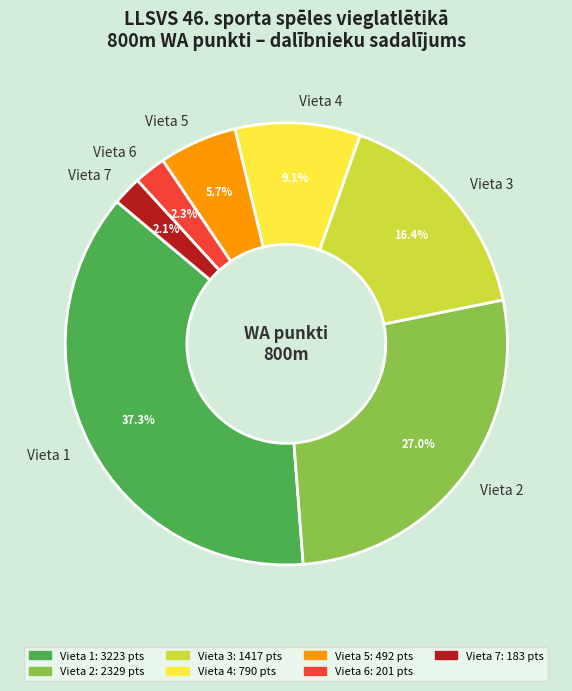

Which has a higher value, Vieta 7 or Vieta 2?

Vieta 2